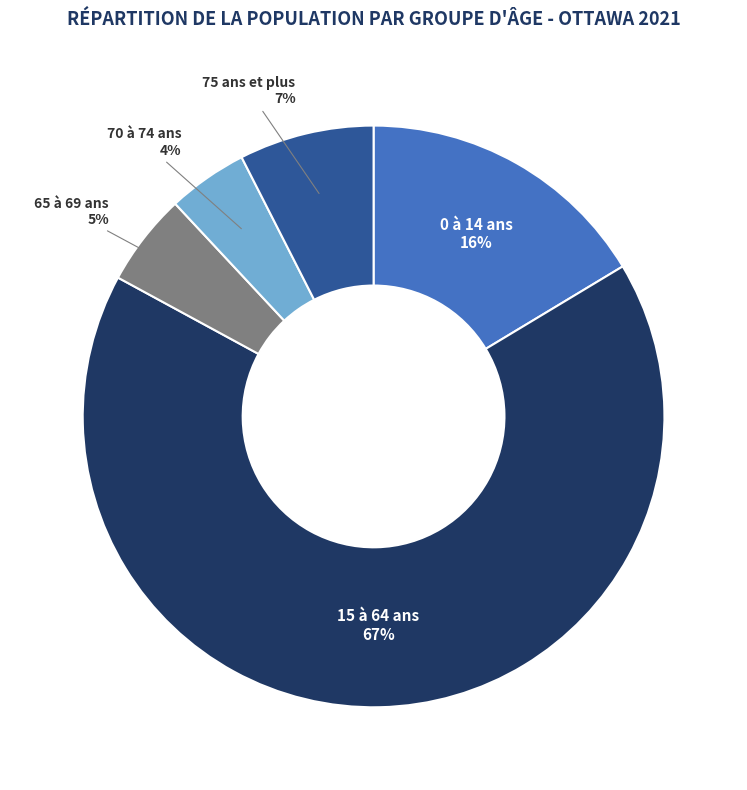

Is there any slice that represents more than half of the pie?

Yes